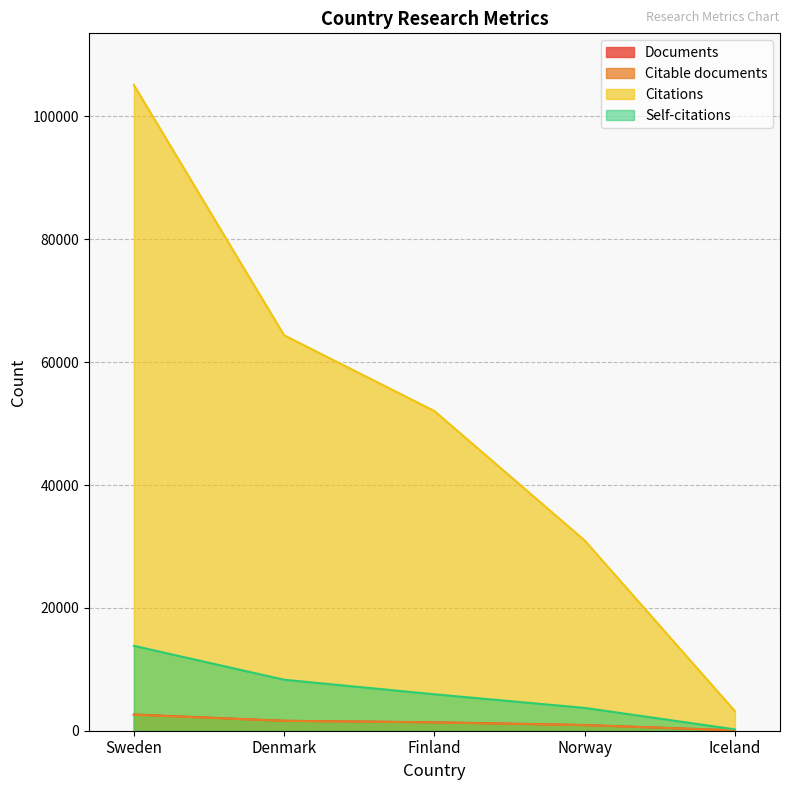

True or false: Citations has a value of 3178 at Iceland.

True